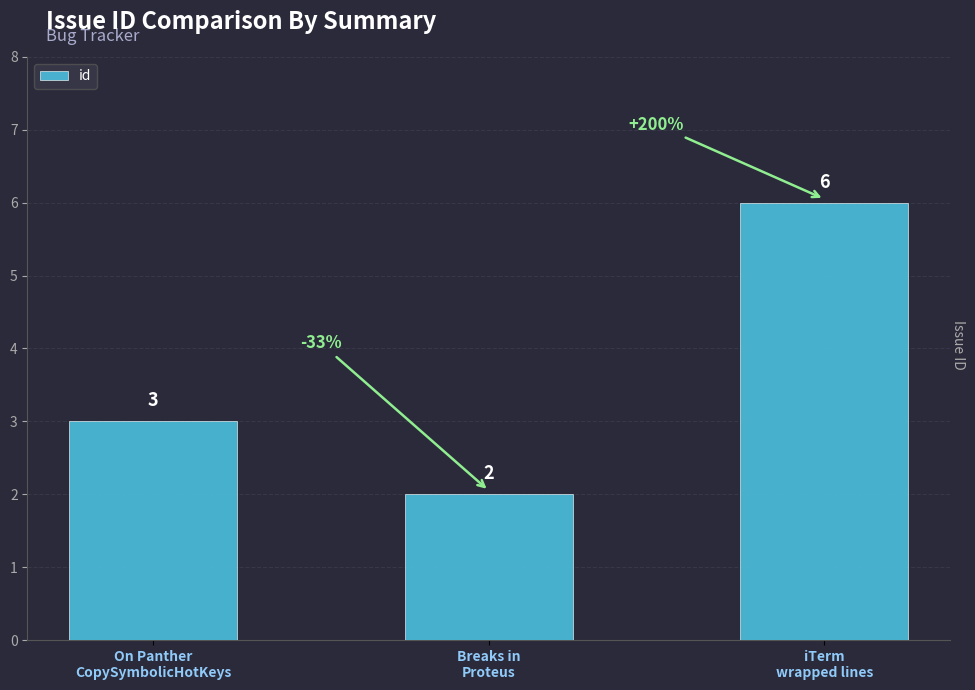

What is the maximum value shown in the chart?

6